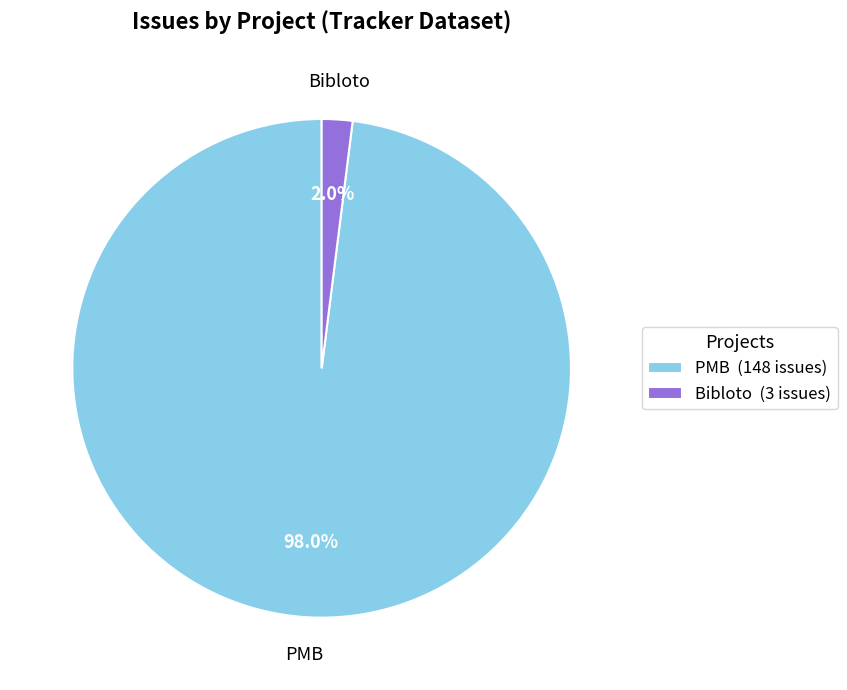

Which slice is the smallest?

Bibloto